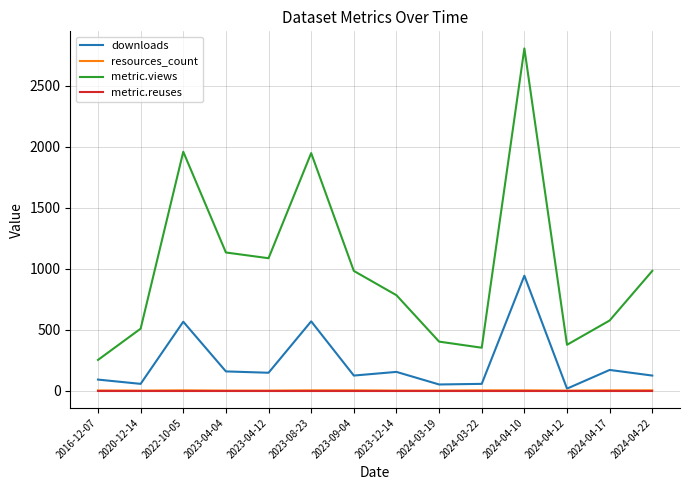

In downloads, how many points are lower than both neighbors (excluding endpoints)?

5